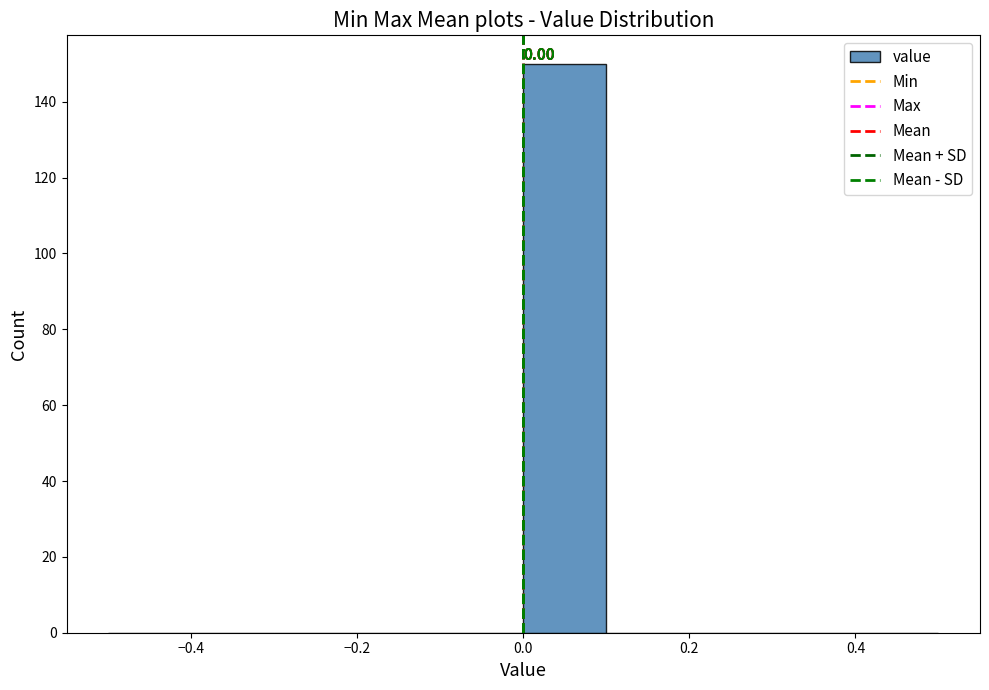

Which range on the x-axis has the tallest bar?

0.0 to 0.1